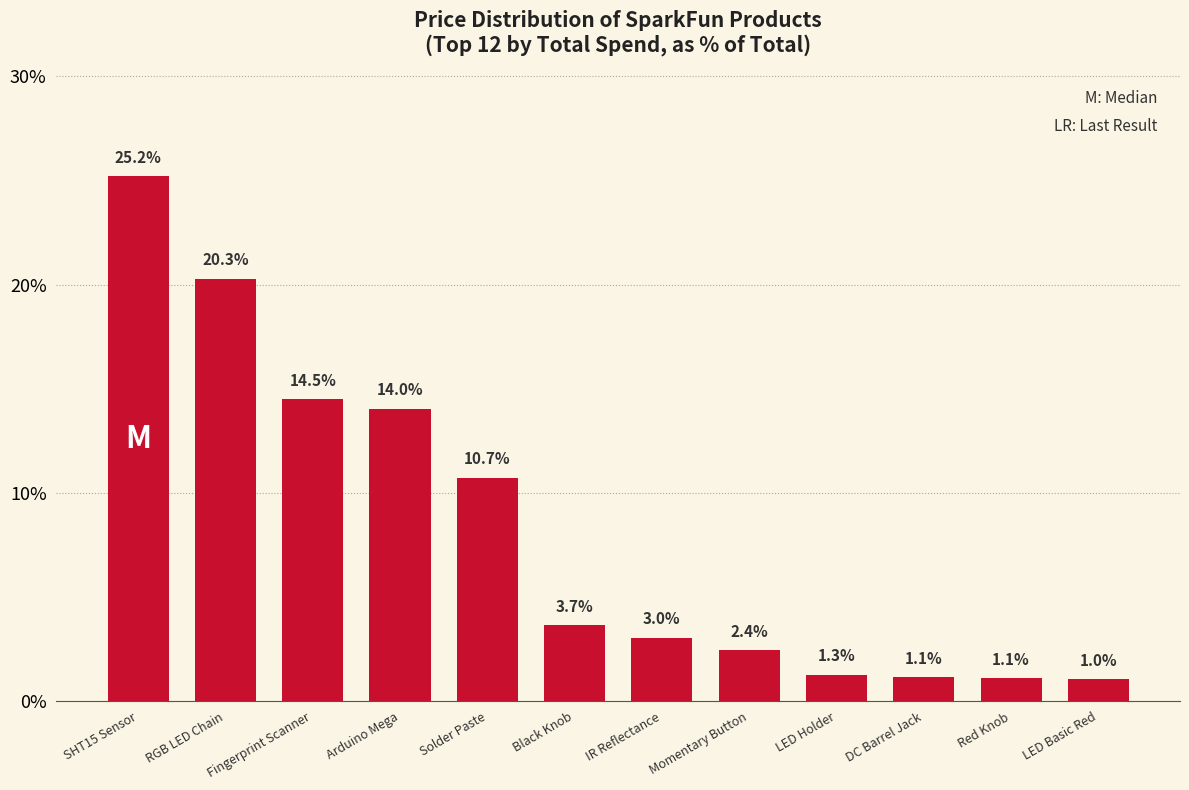

The value at LED Holder is 1.3. True or false?

True